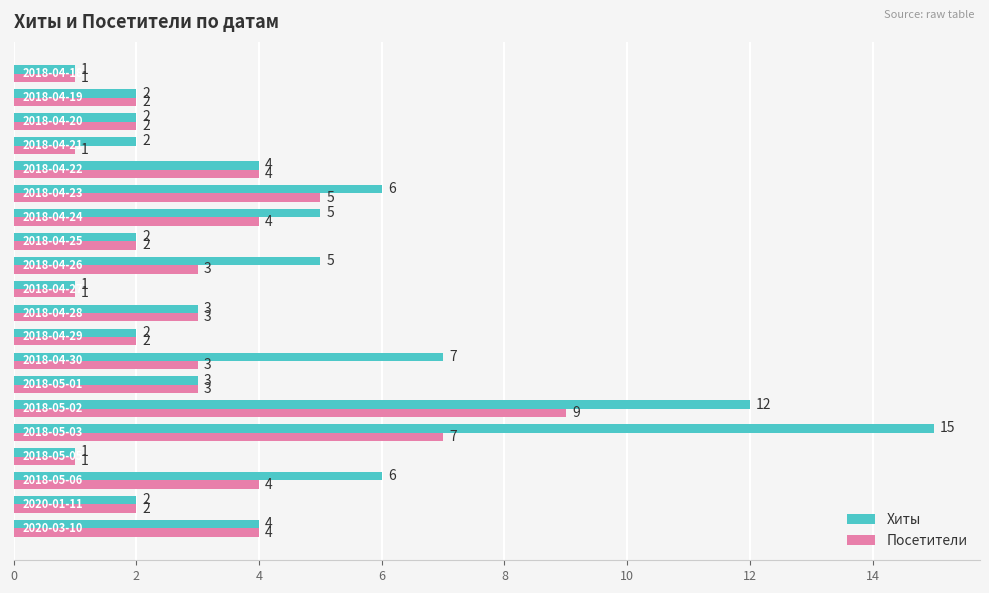

Which series has the largest total across all categories?

Хиты